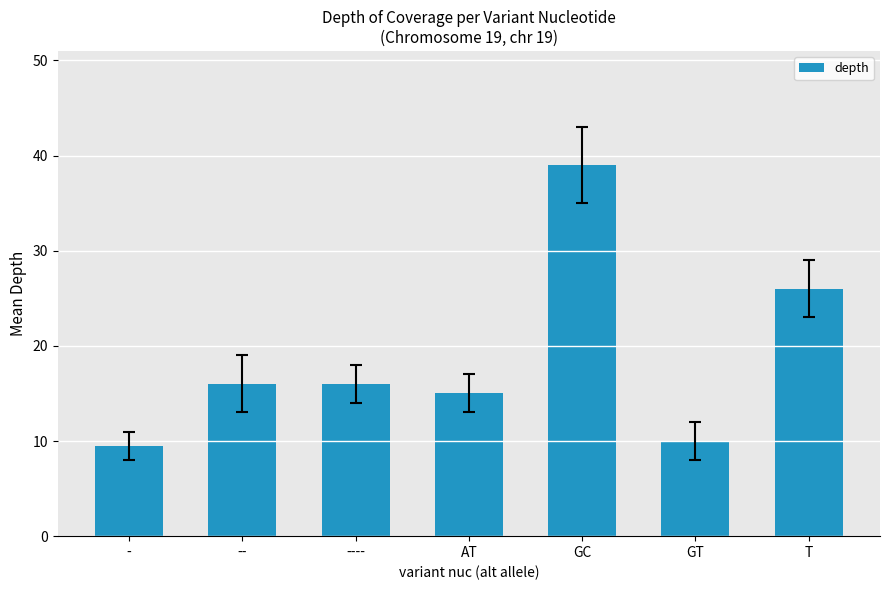

The value at -- is 16.0. True or false?

True